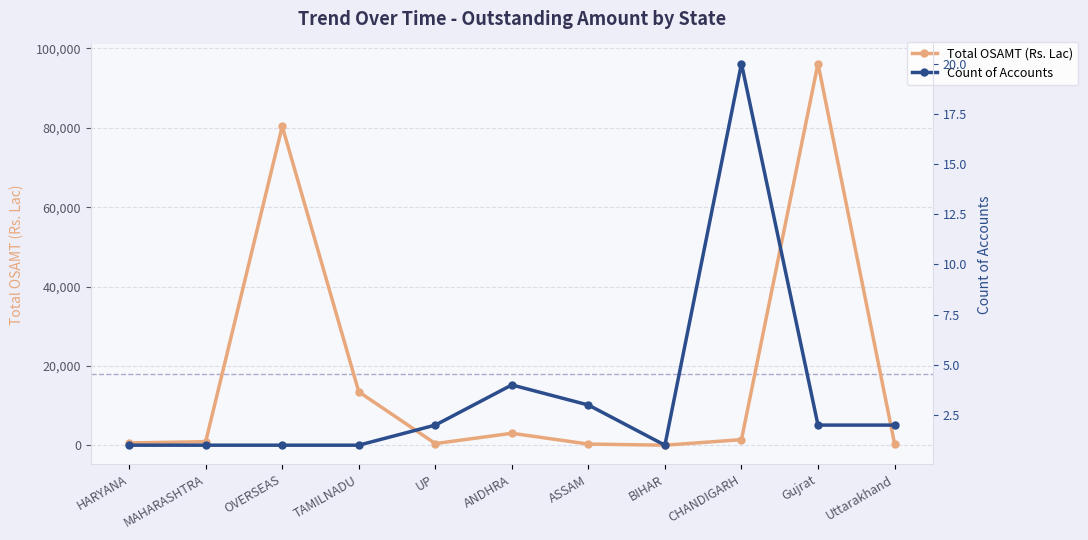

Does the chart display data point markers on the line(s)?

Yes